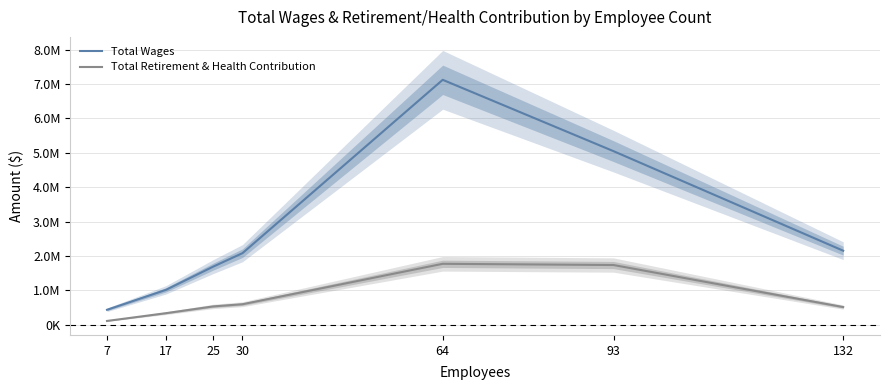

Rank the series by their maximum value, from highest to lowest.

Total Wages, Total Retirement & Health Contribution